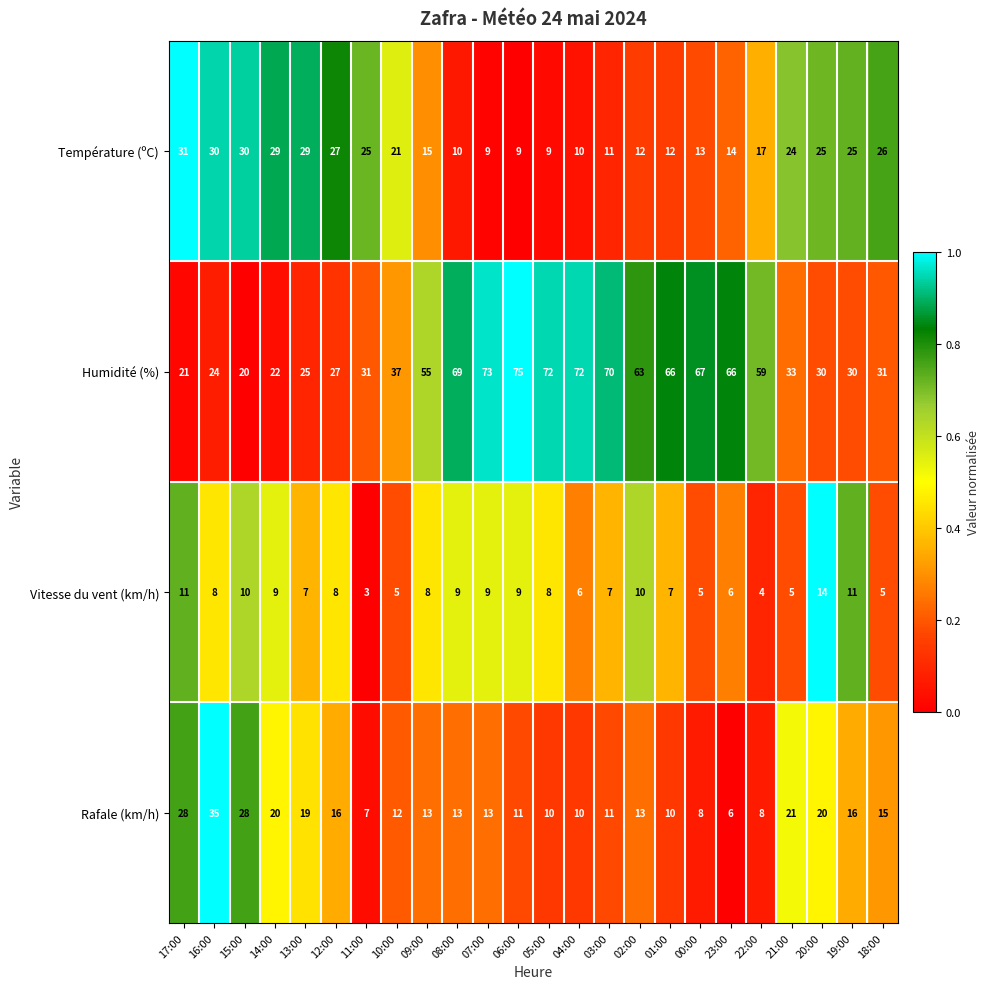

Read the Humidité (%) value at 14:00.

22